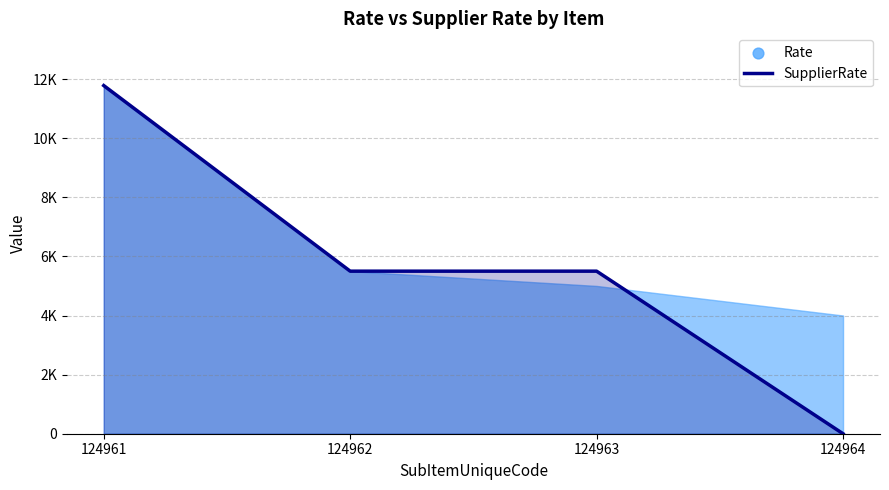

What is the change in value from 124962 to 124964?

-5500